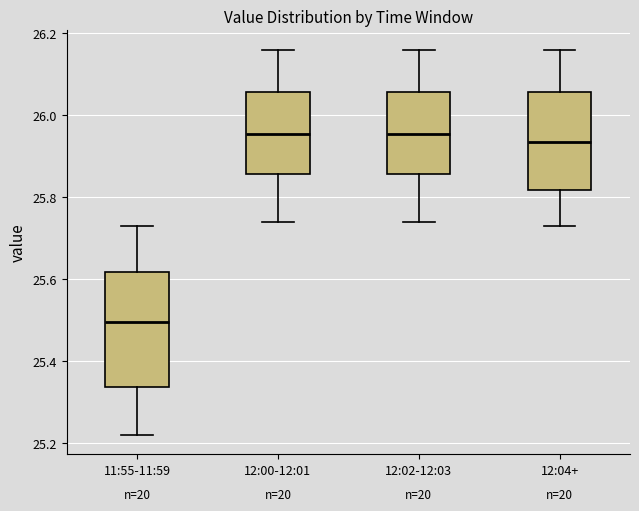

Which box is the tallest, from its lower edge to its upper edge?

11:55-11:59